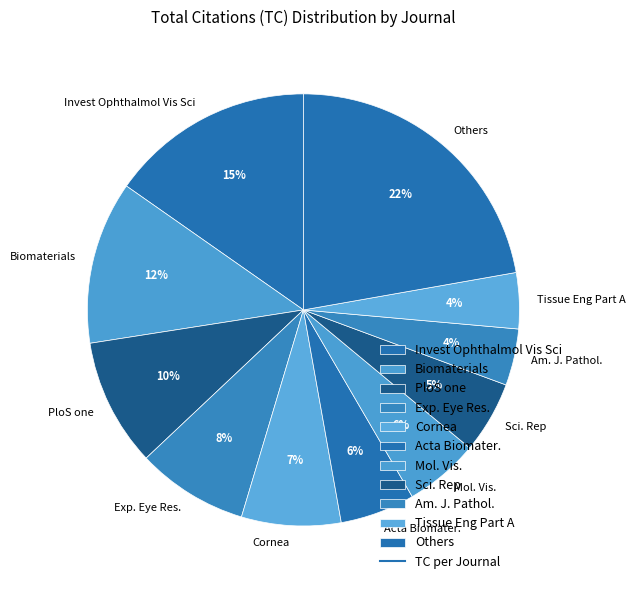

Which slice is the largest?

Others